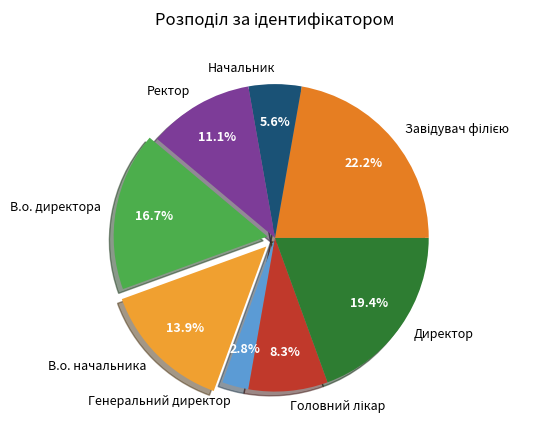

Does any single category account for the majority?

No